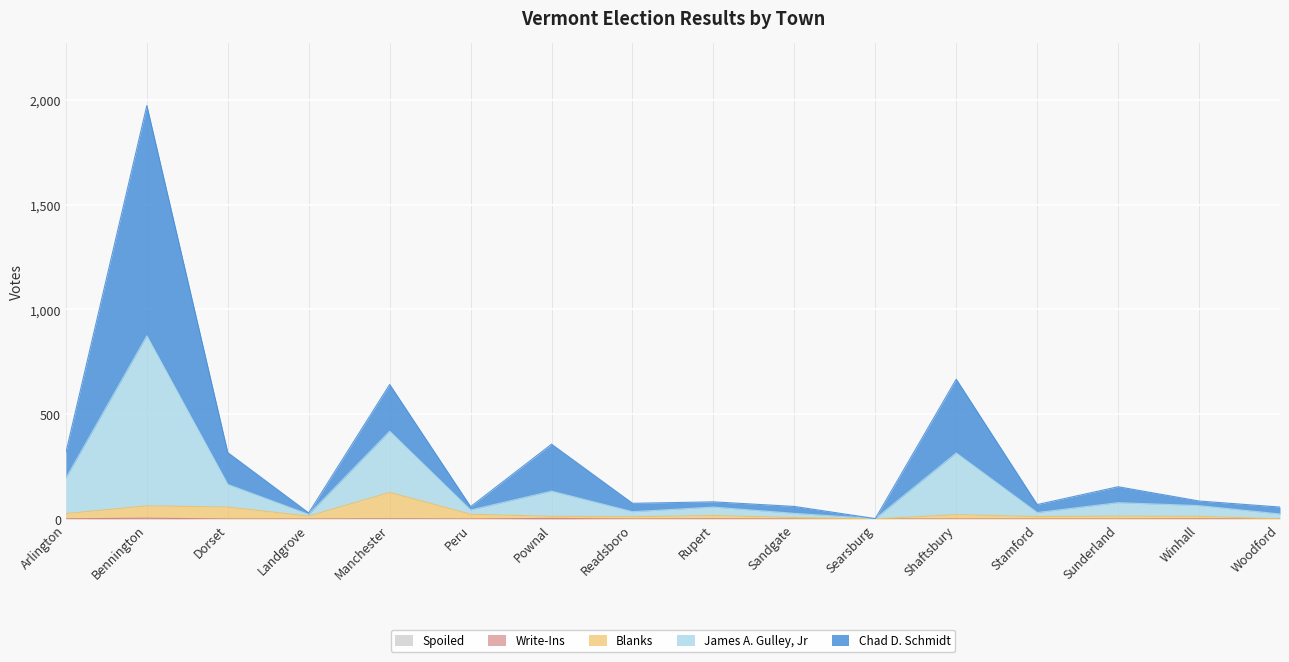

True or false: Spoiled has a value of 0 at Stamford.

True